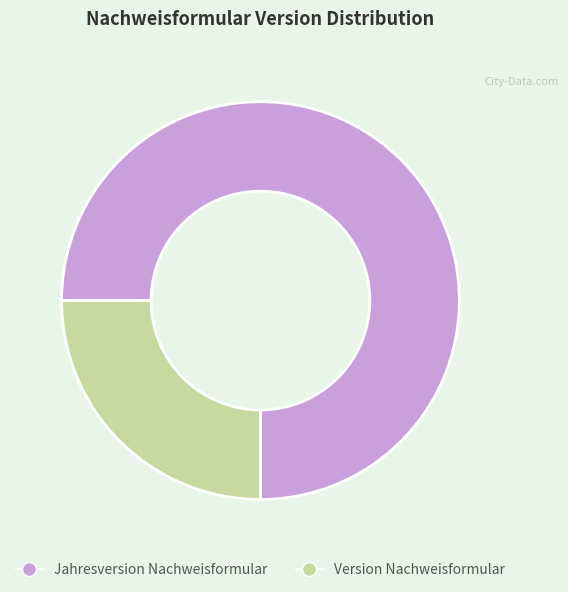

Rank the categories by value from highest to lowest.

Jahresversion Nachweisformular, Version Nachweisformular